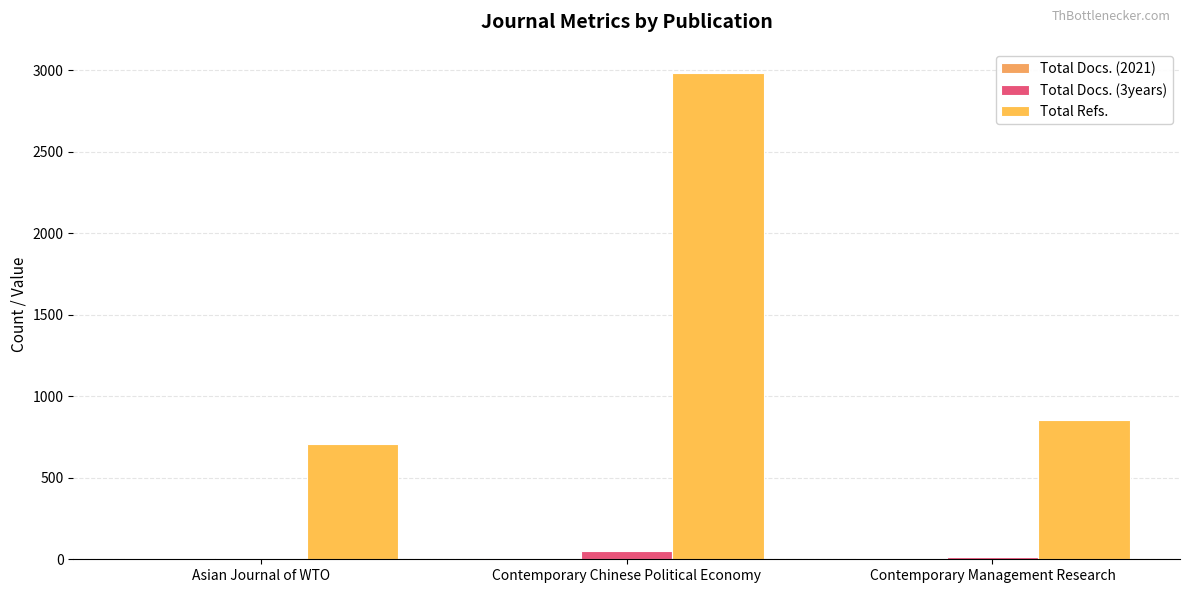

Which series has the largest total across all categories?

Total Refs.